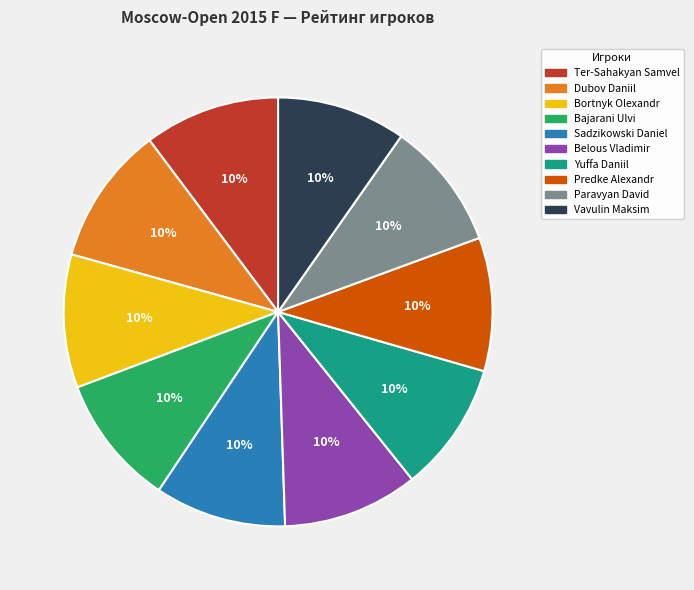

What is the ratio of the value at Predke Alexandr to the value at Sadzikowski Daniel?

1.0